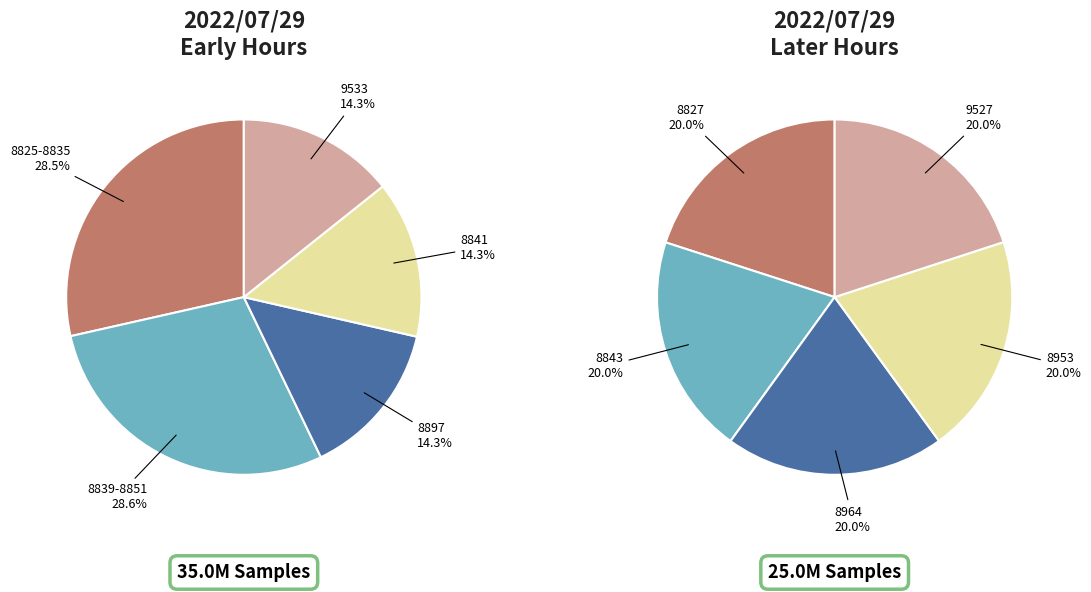

Is it true that 28/8839 is 18% of the pie?

False